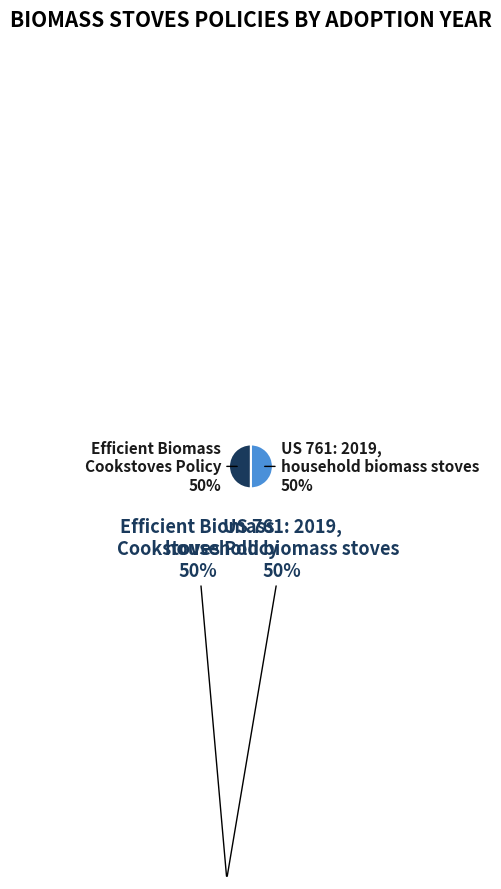

Is the sum of Efficient Biomass Cookstoves Policy and US 761: 2019, household biomass stoves greater than half?

Yes